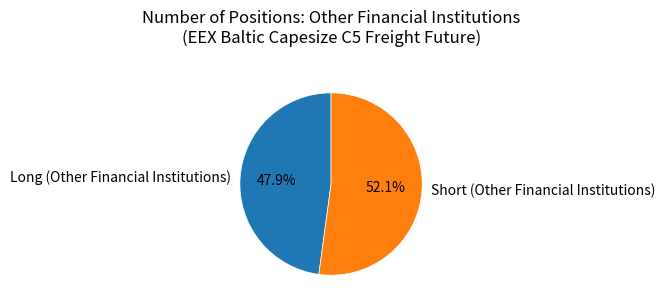

To the nearest percent, what is the difference between the largest and smallest slice percentages?

4%